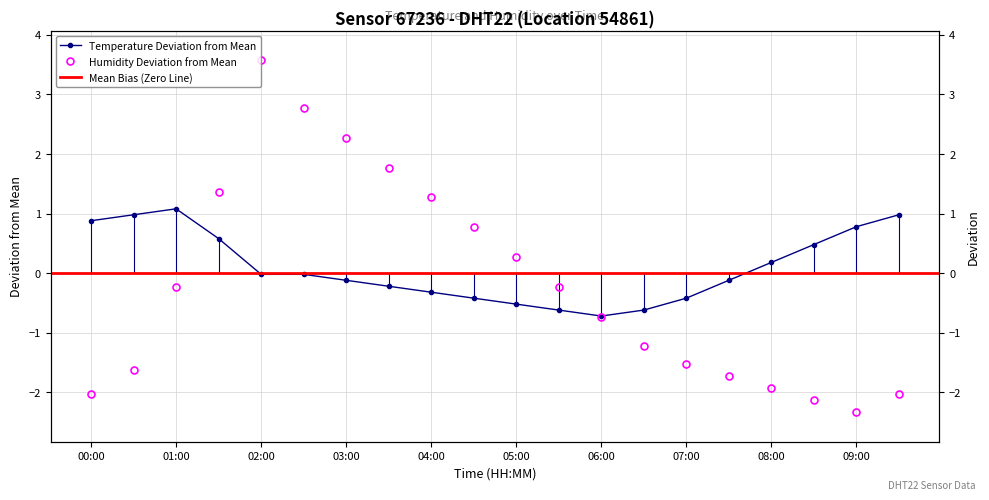

What is the label of the 9th point from the left?

04:00